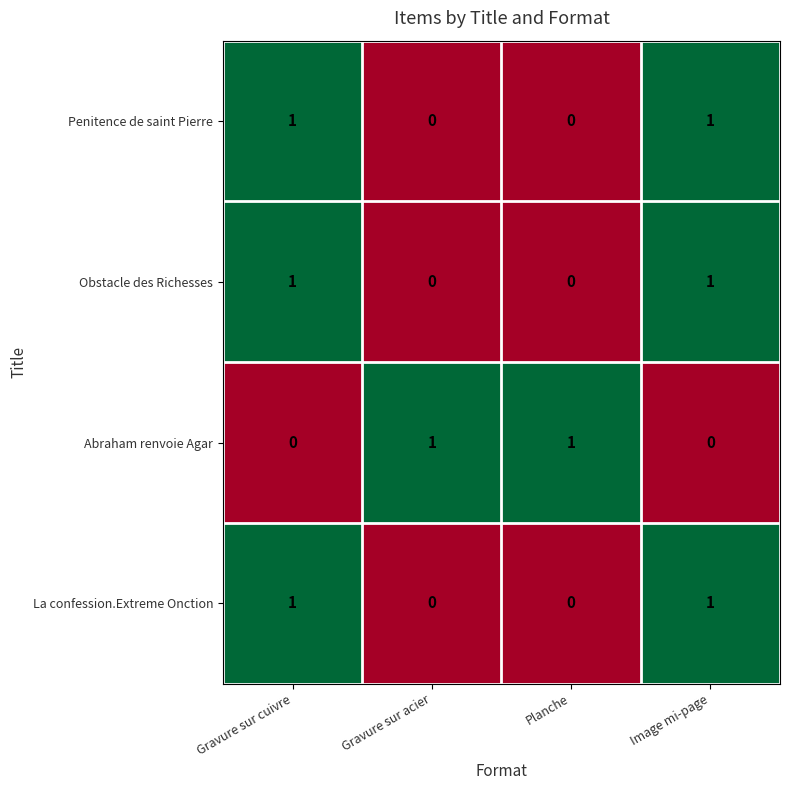

Is it true that Penitence de saint Pierre equals 0 at Gravure sur cuivre?

False